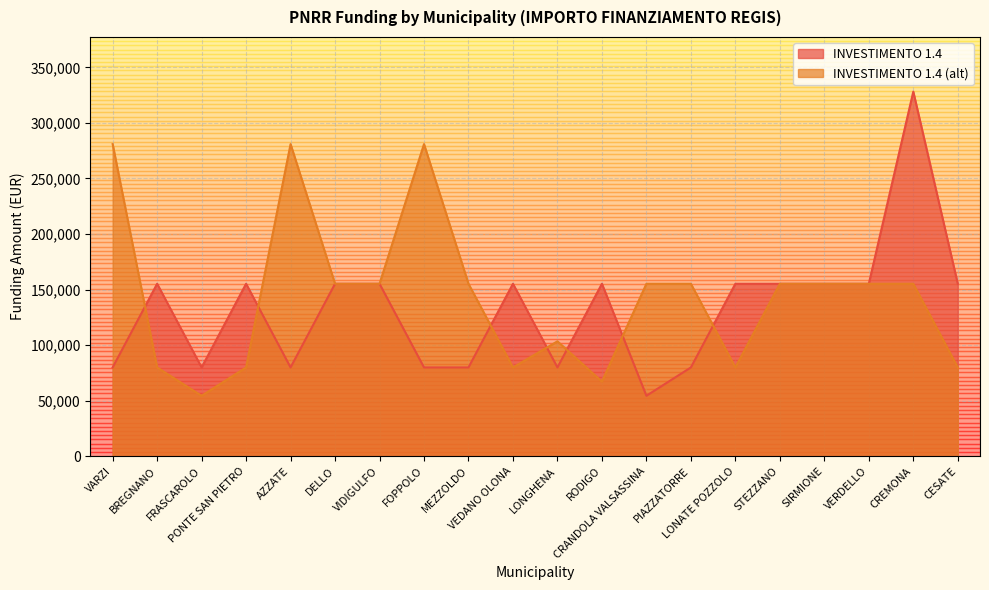

Where is INVESTIMENTO 1.4 (alt) nearest to the value 167672?

DELLO